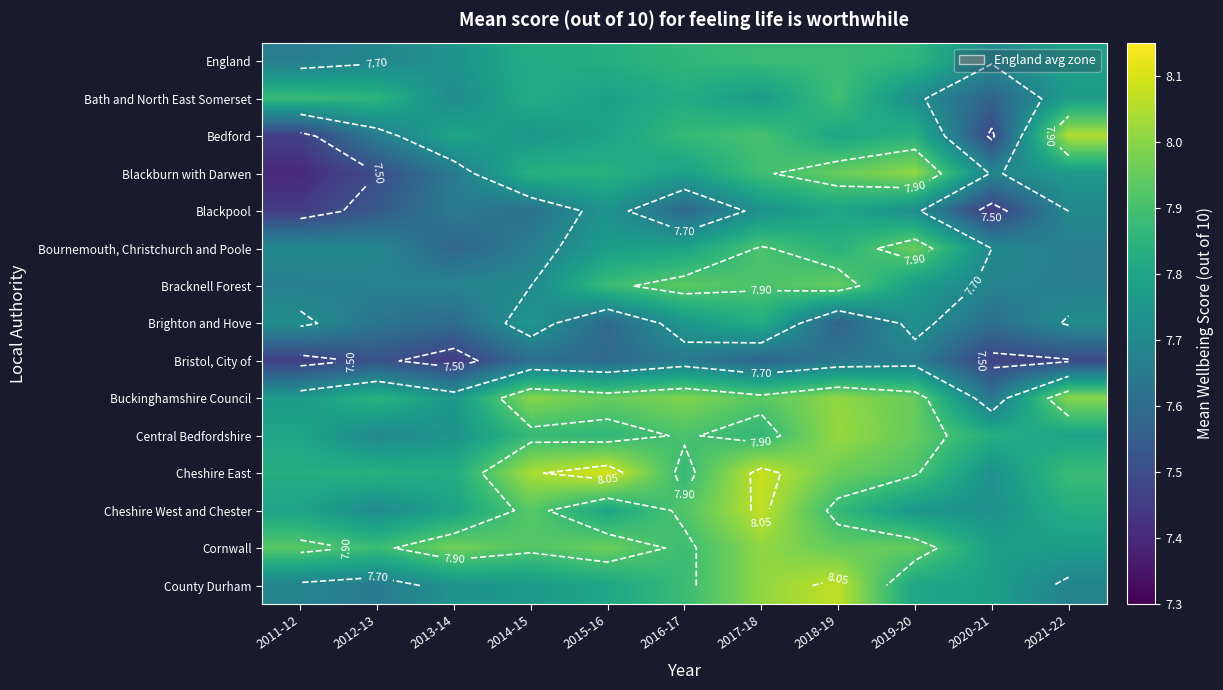

At how many categories does at least one series exceed 7?

11